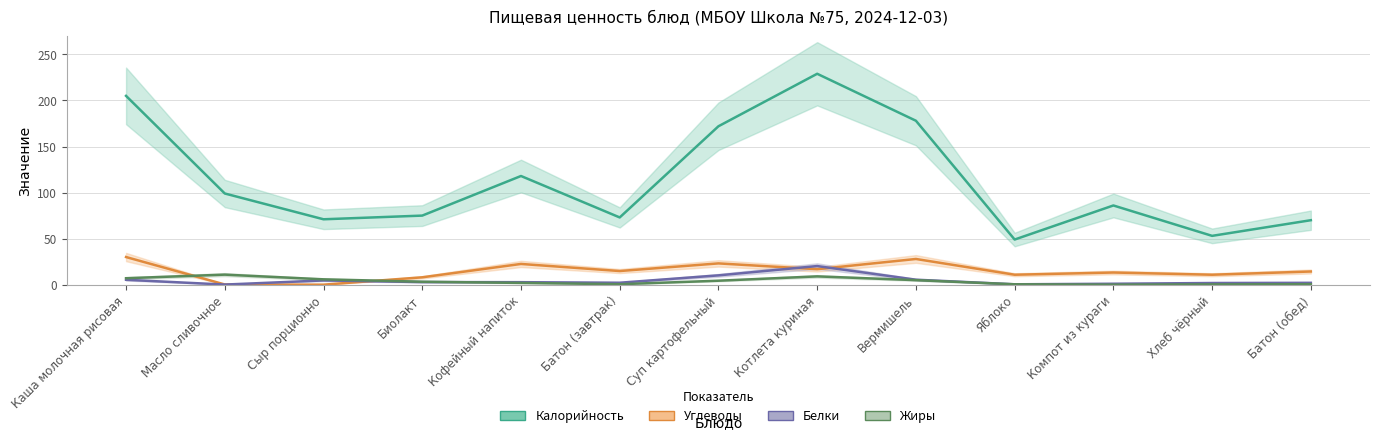

Which series has the largest total across all categories?

Калорийность